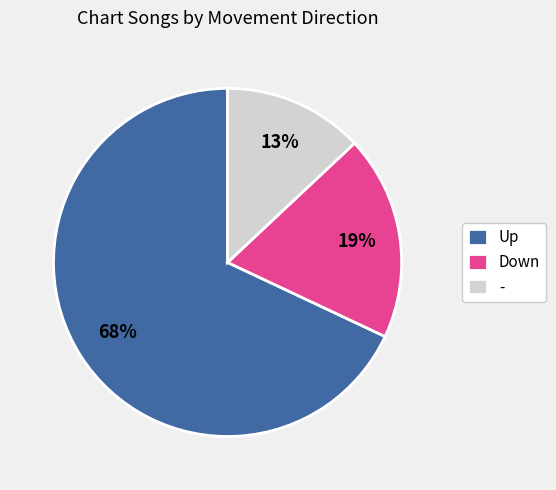

Is it true that Down is 19% of the pie?

True